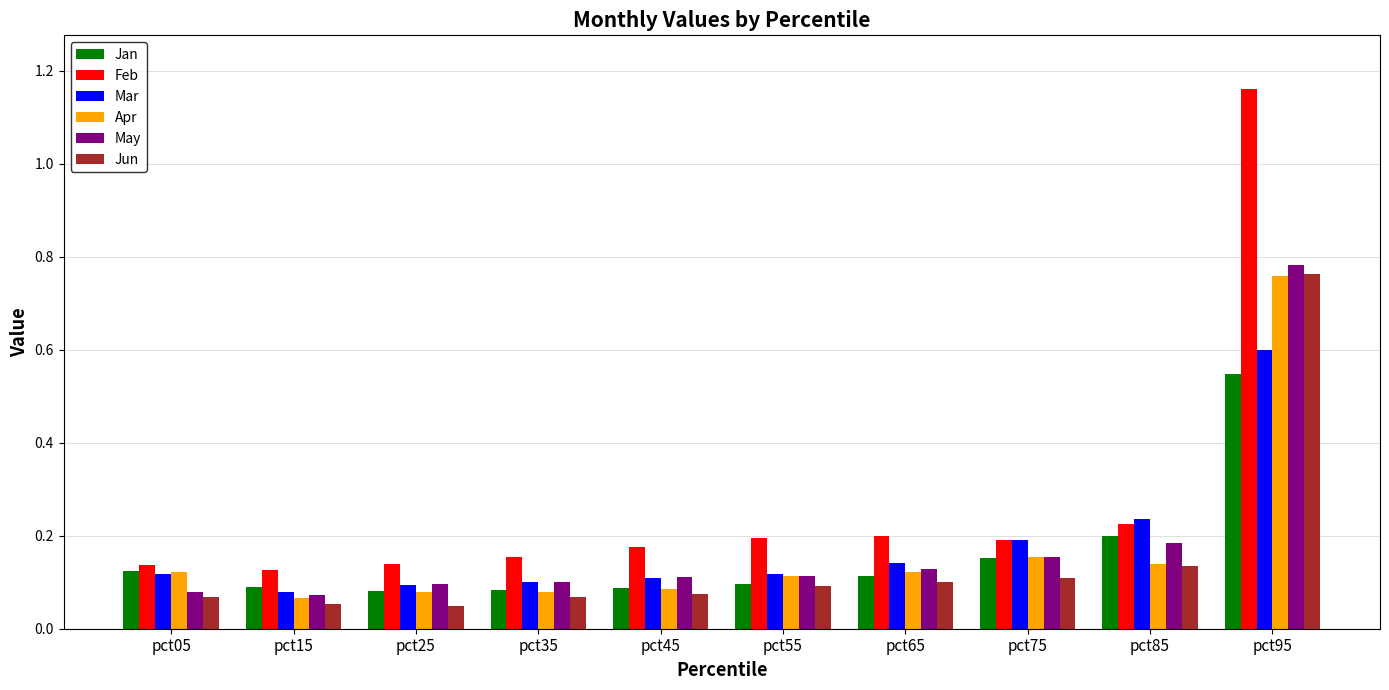

How many groups of bars are there?

10